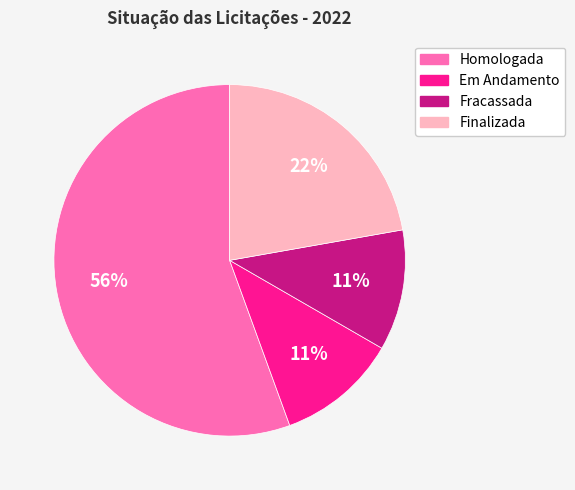

How many segments does this pie chart have?

4